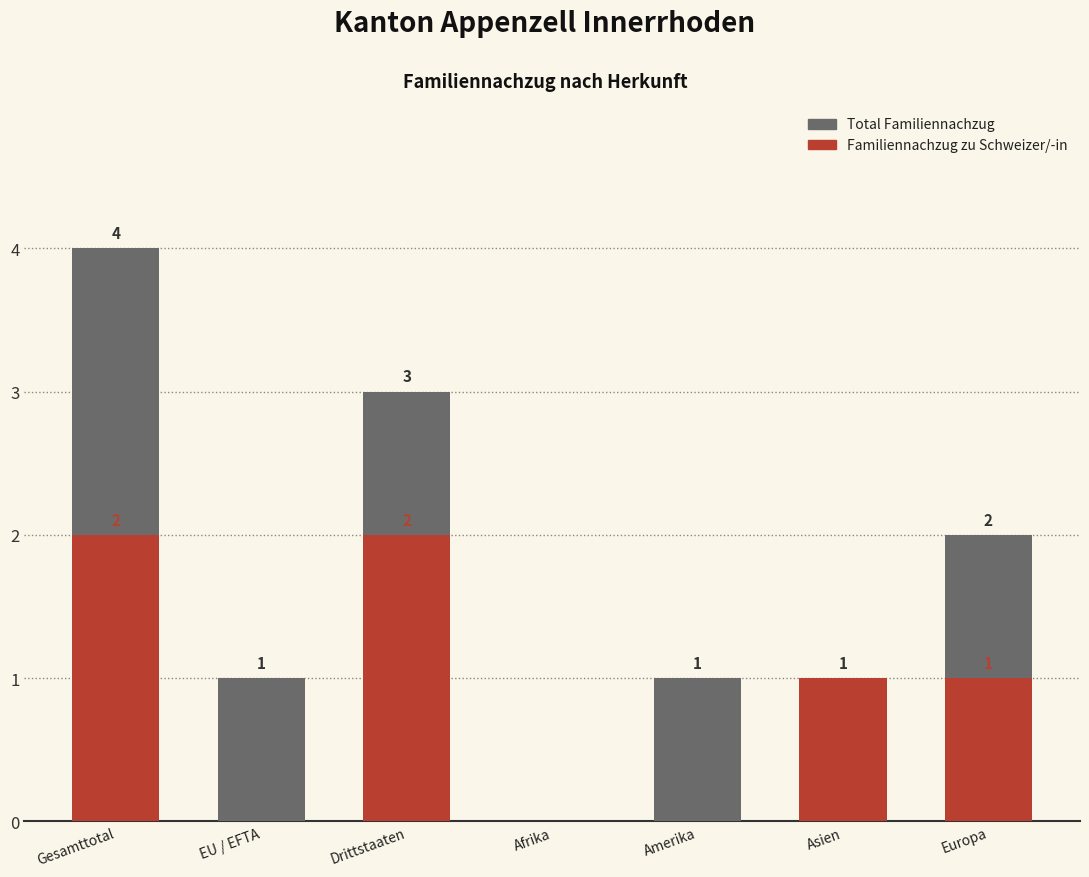

Is it true that Total Familiennachzug equals 1 at EU / EFTA?

True